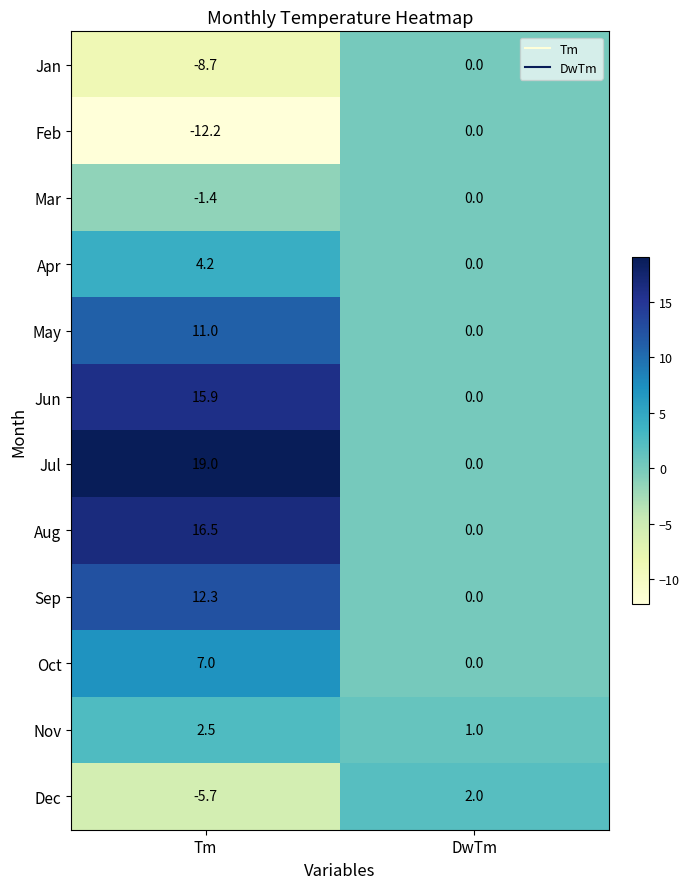

Where is Aug nearest to the value 8?

DwTm